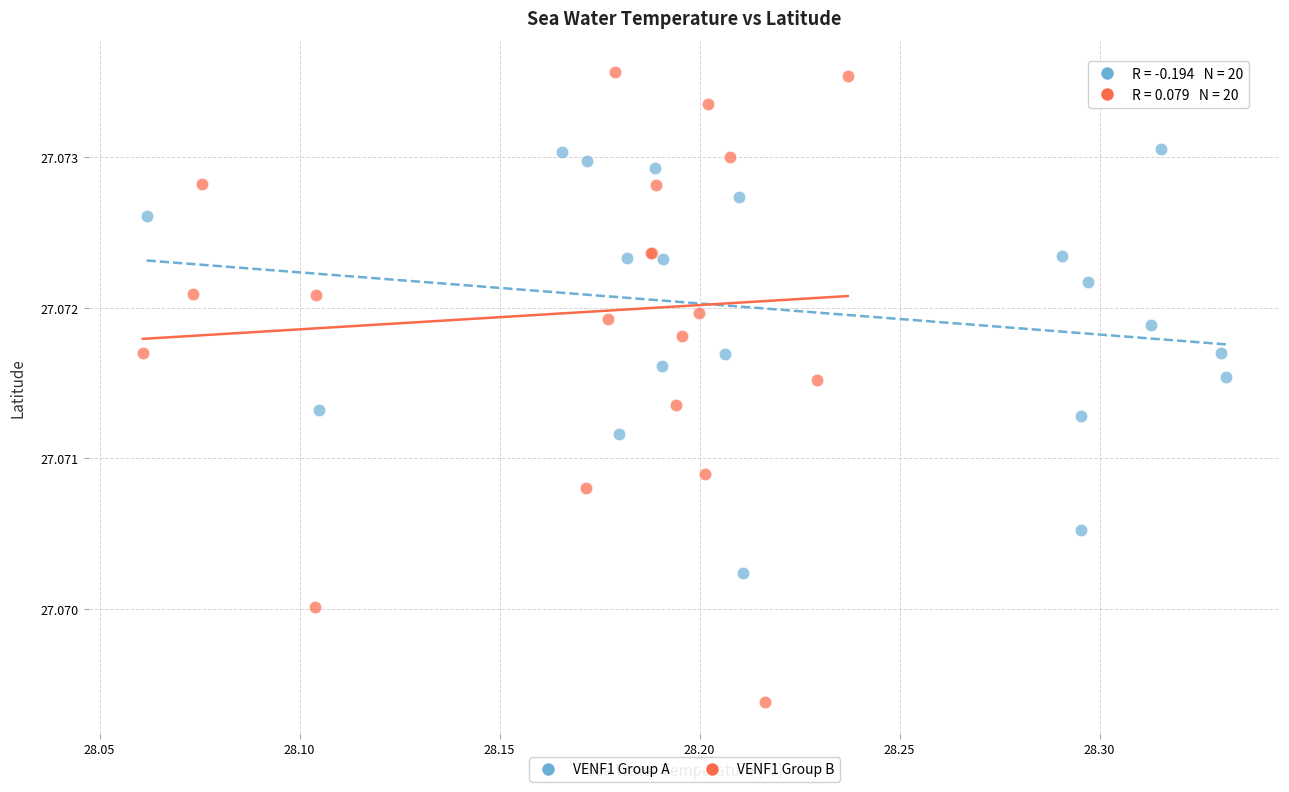

Which series reaches the maximum Y coordinate?

VENF1 Group B